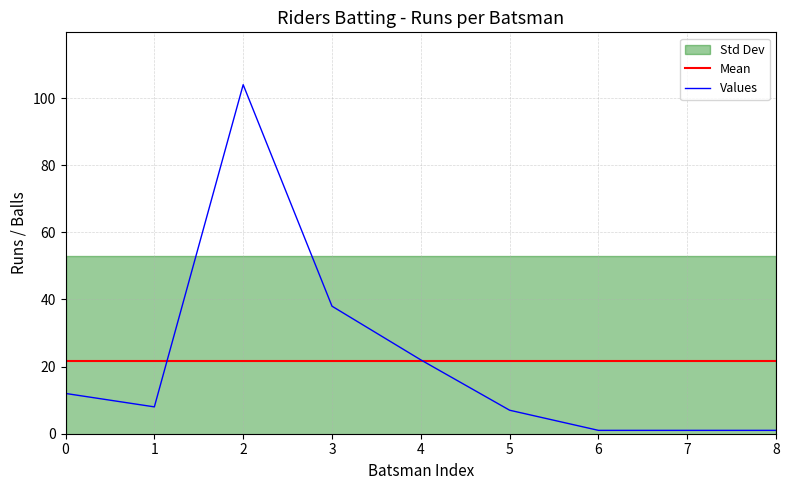

Is this an area chart (filled region under the line)?

No